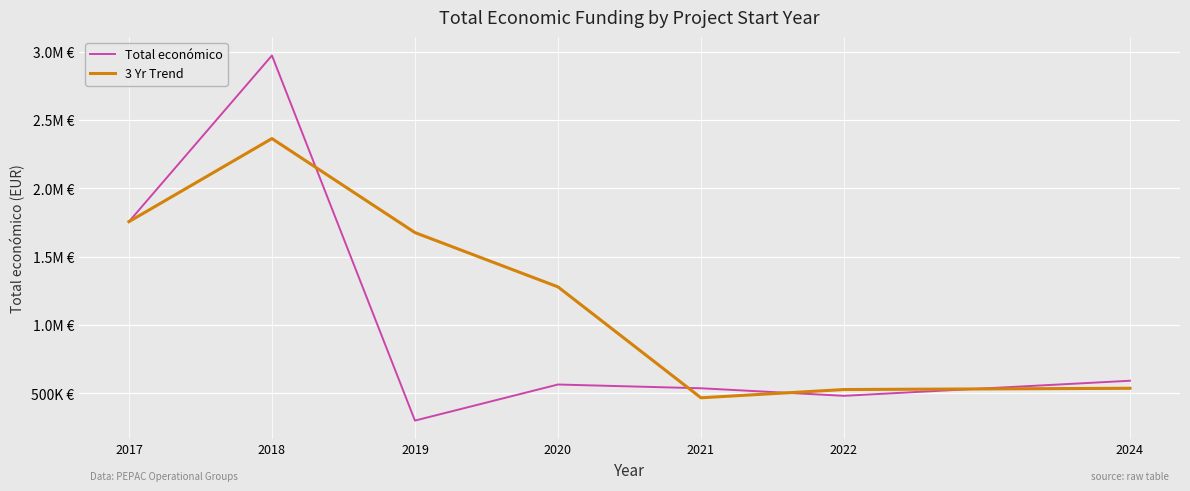

Does the chart display data point markers on the line(s)?

No